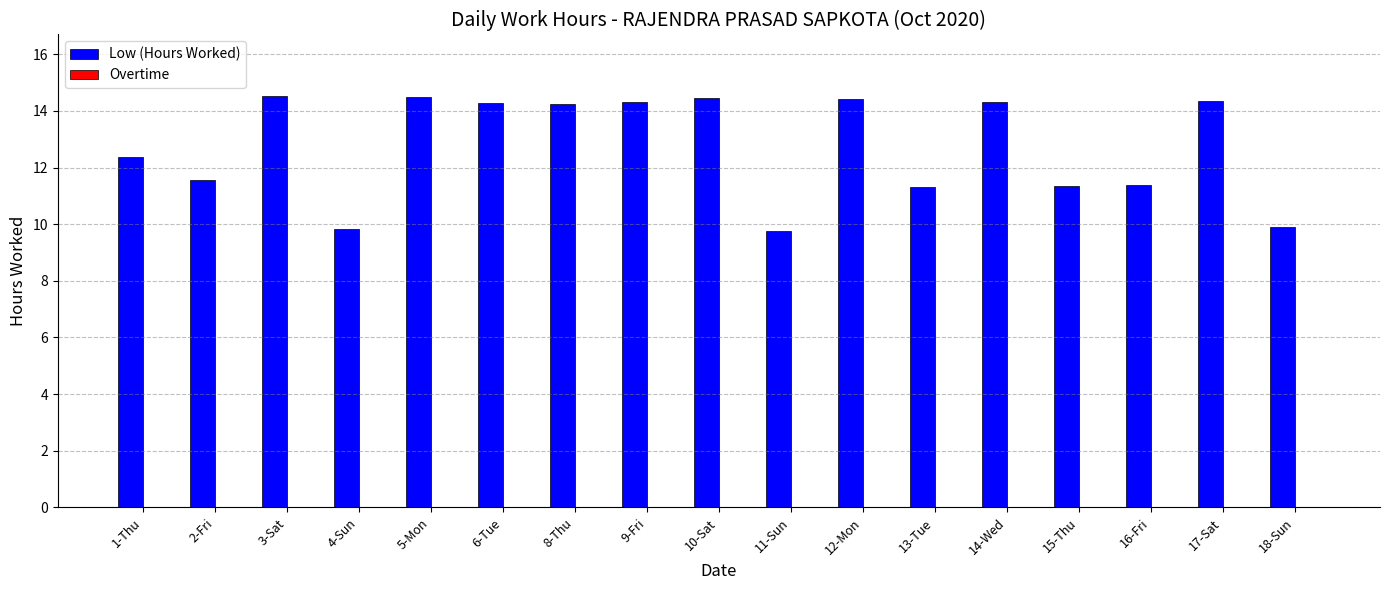

The chart shows a value of 11.3 at 13-Tue. True or false?

True